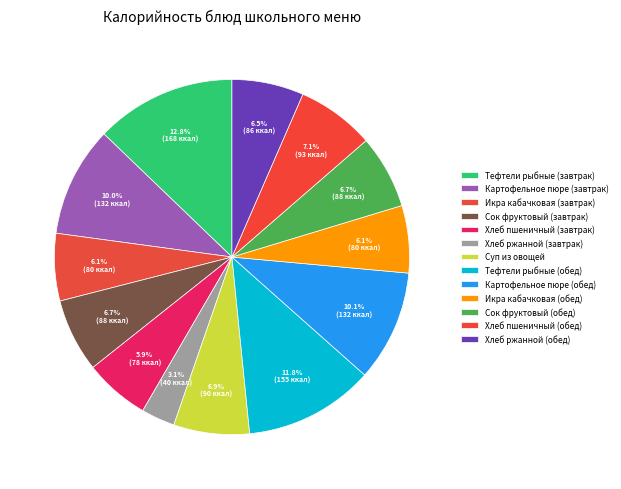

Between Суп из овощей and Тефтели рыбные (обед), which is larger?

Тефтели рыбные (обед)